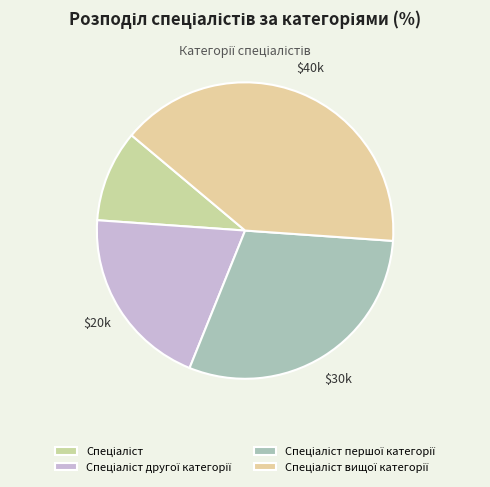

To the nearest percent, what is the combined percentage of Спеціаліст першої категорії and Спеціаліст?

40%